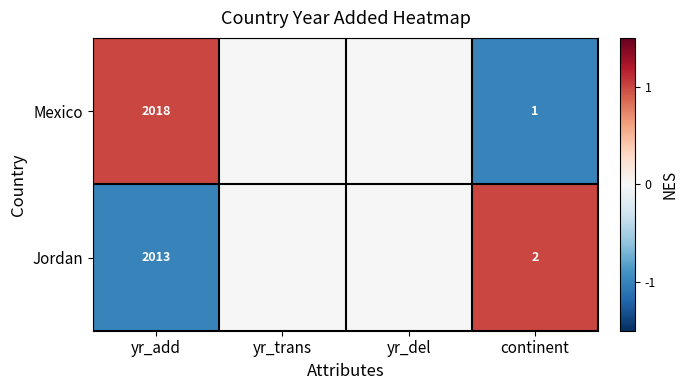

What is the total value across all series at yr_add?

4031